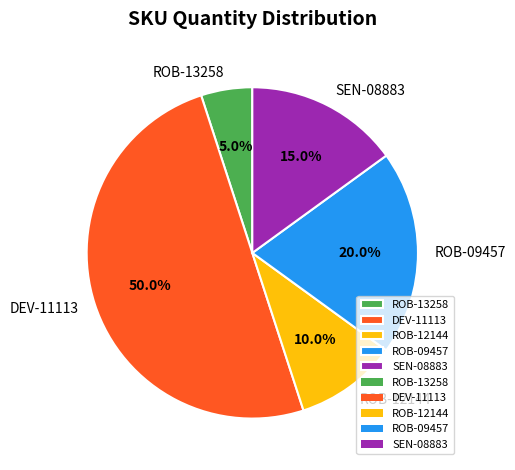

Which slice is the largest?

DEV-11113